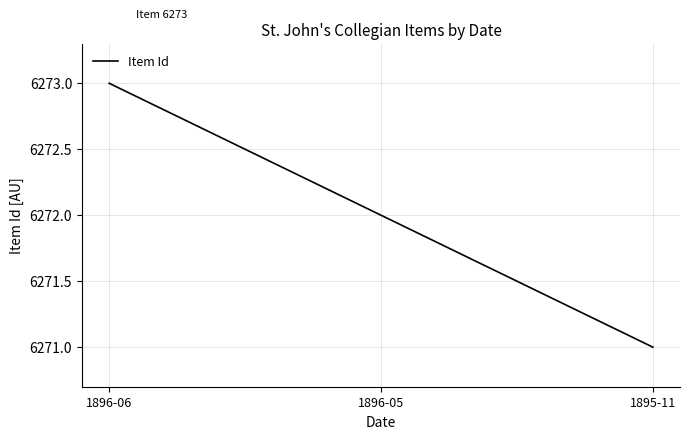

What is the average value?

6272